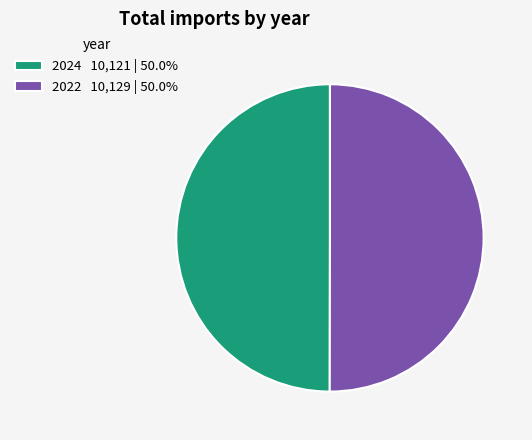

Combined, do 2024 10,121 | 50.0% and 2022 10,129 | 50.0% account for over 50%?

Yes